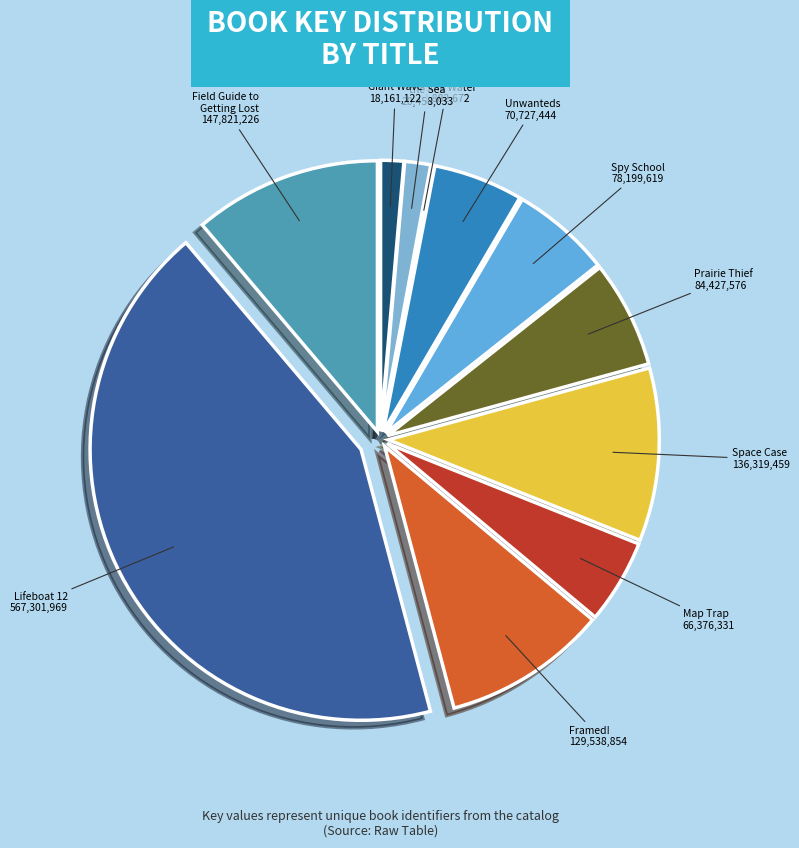

Is the sum of Escaping the Giant Wave and Framed! greater than half?

No